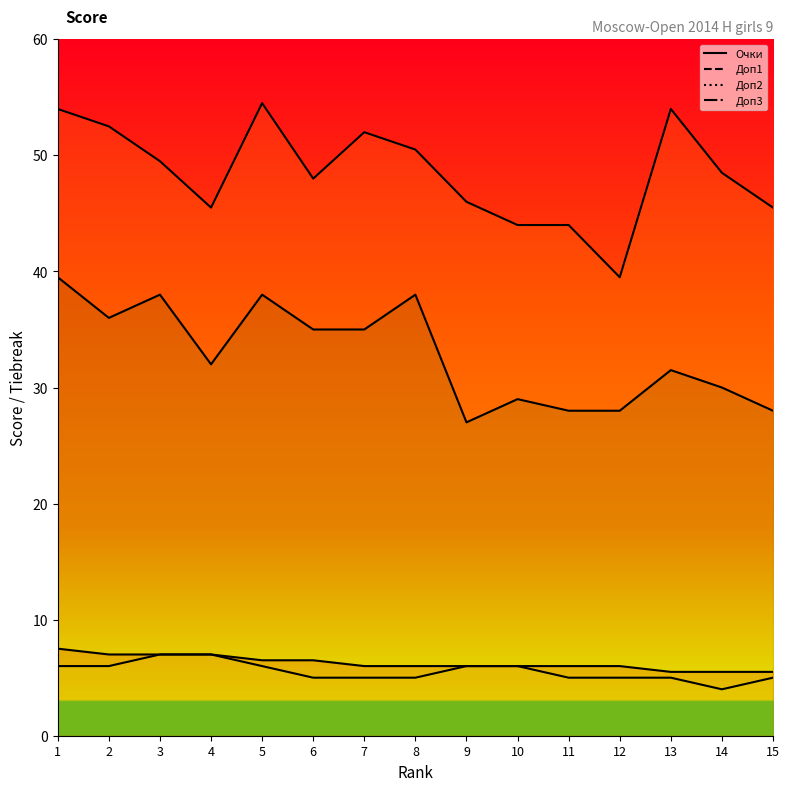

Reading left to right, what are all the values shown in this chart?

Очки: 1=7.5	2=7.0	3=7.0	4=7.0	5=6.5	6=6.5	7=6.0	8=6.0	9=6.0	10=6.0	11=6.0	12=6.0	13=5.5	14=5.5	15=5.5
Доп1: 1=54.0	2=52.5	3=49.5	4=45.5	5=54.5	6=48.0	7=52.0	8=50.5	9=46.0	10=44.0	11=44.0	12=39.5	13=54.0	14=48.5	15=45.5
Доп2: 1=6.0	2=6.0	3=7.0	4=7.0	5=6.0	6=5.0	7=5.0	8=5.0	9=6.0	10=6.0	11=5.0	12=5.0	13=5.0	14=4.0	15=5.0
Доп3: 1=39.5	2=36.0	3=38.0	4=32.0	5=38.0	6=35.0	7=35.0	8=38.0	9=27.0	10=29.0	11=28.0	12=28.0	13=31.5	14=30.0	15=28.0